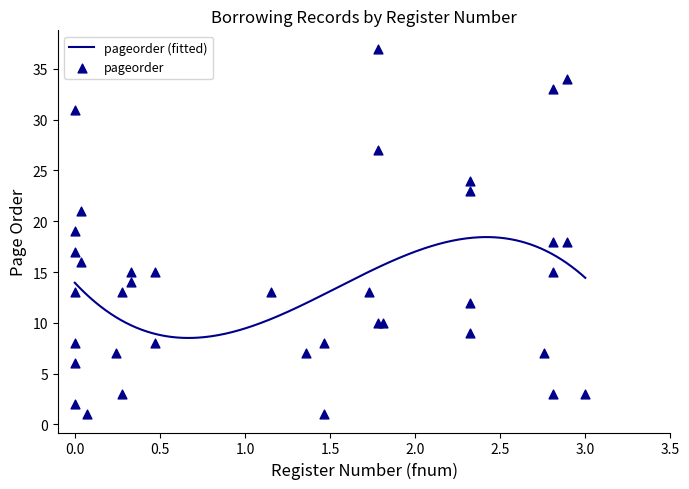

What is the lowest value of the pageorder (fitted) series?

8.5